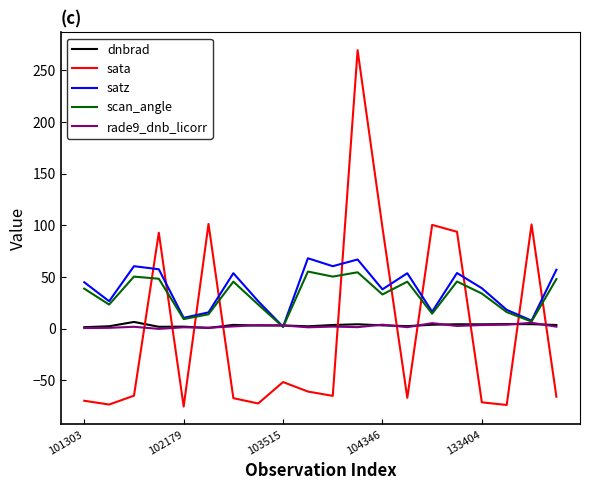

Which series has the largest total across all categories?

satz